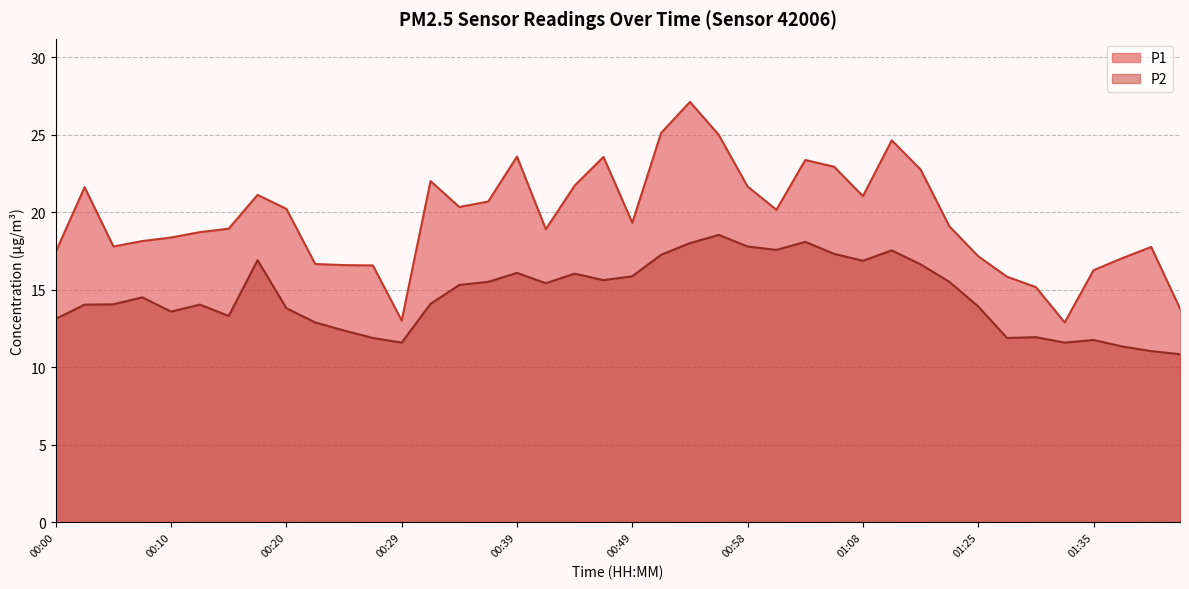

Which category has the lowest value across all series?

01:54